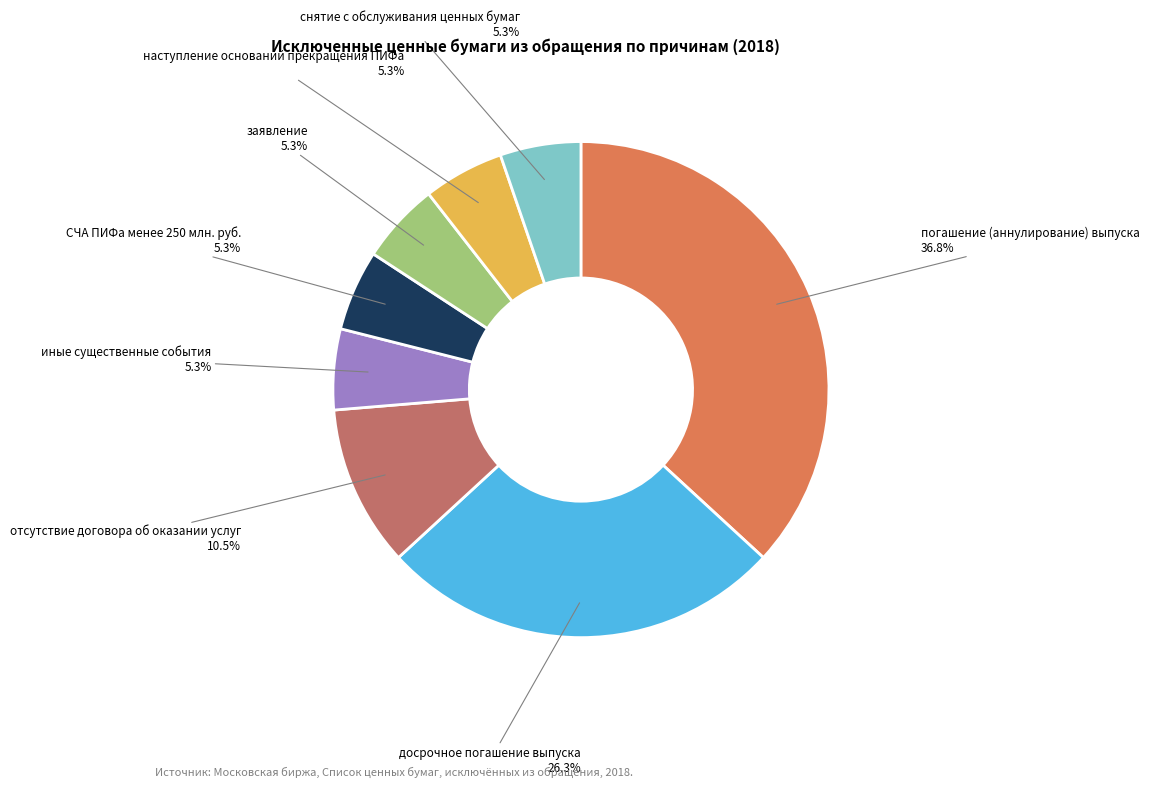

Is there a majority slice in this chart?

No